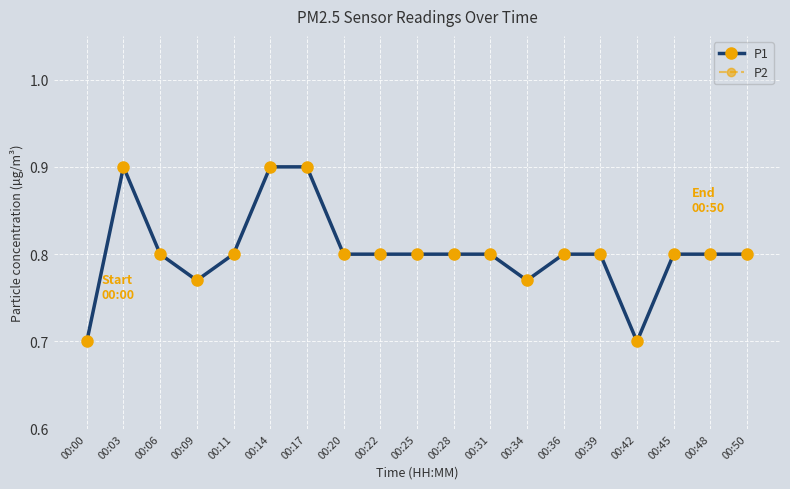

Which category has the lowest value across all series?

00:00